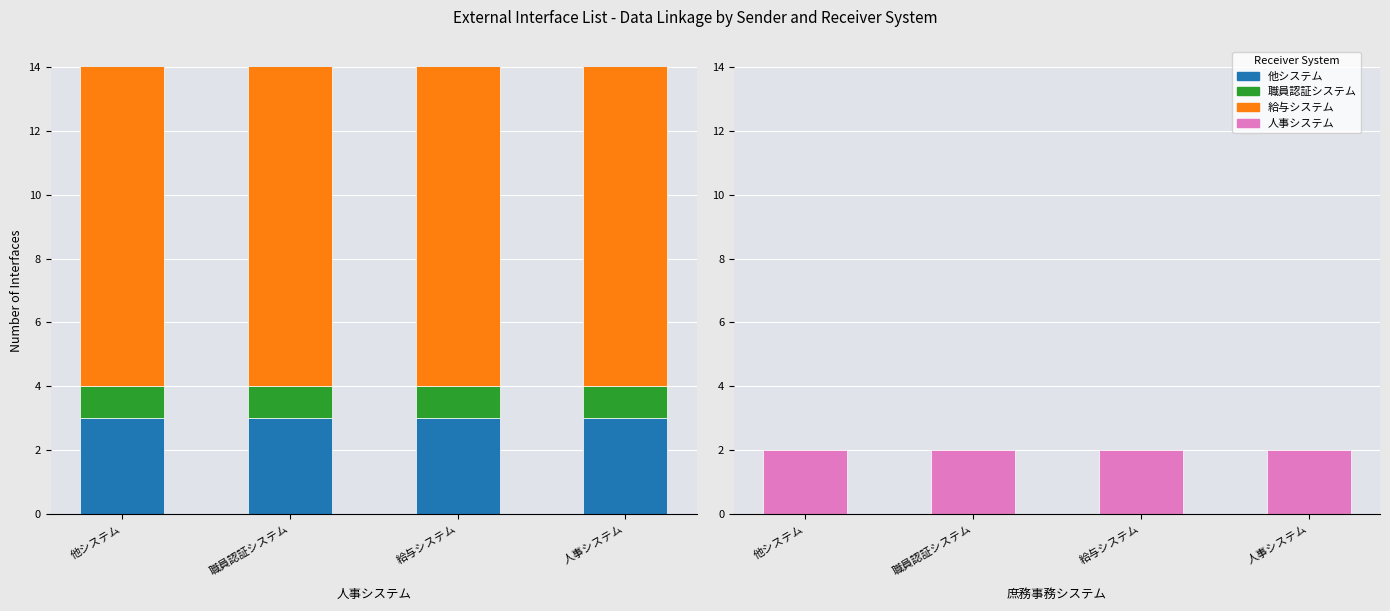

The 給与システム series shows 2 at 人事システム. True or false?

False